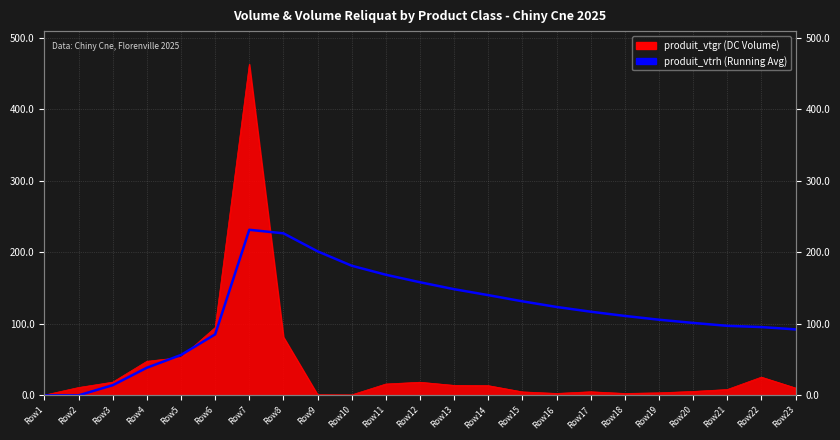

At which category does the data reach its first local peak?

Row7